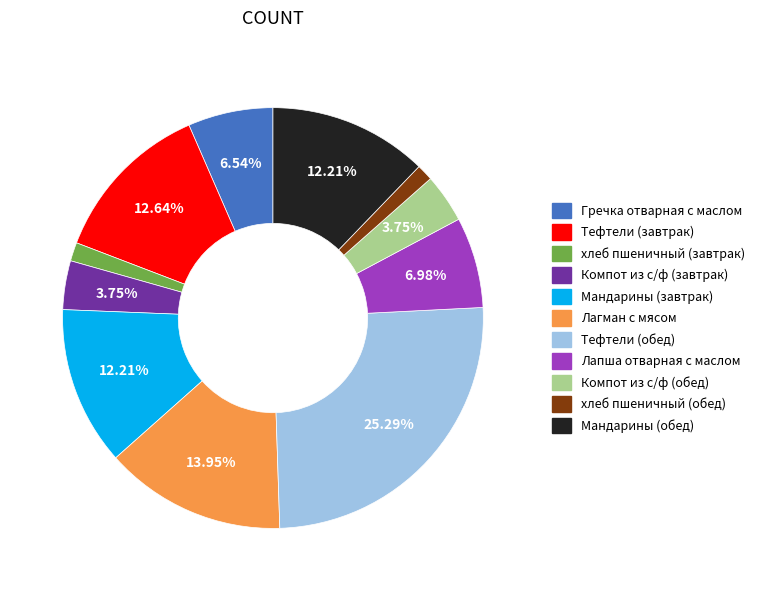

Is Мандарины (обед) the majority of the pie?

No